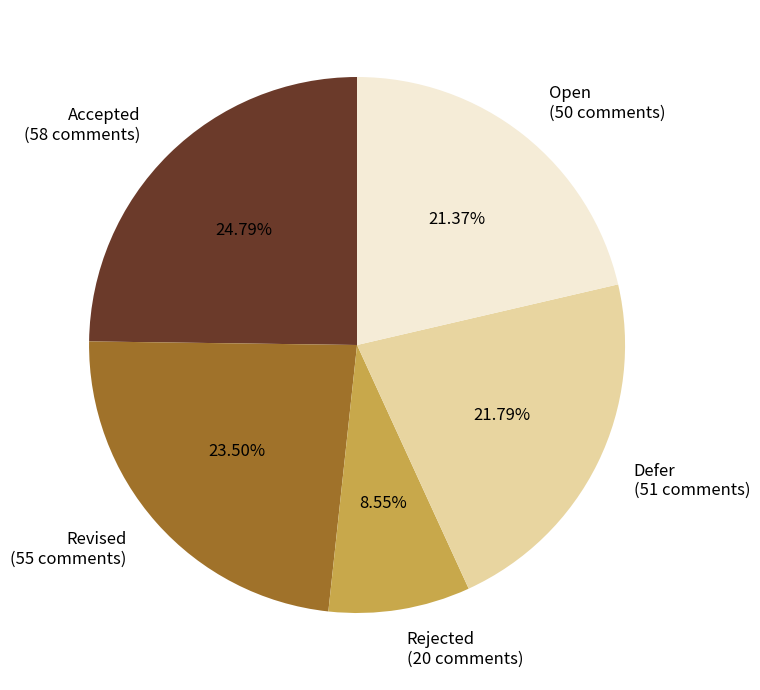

To the nearest percent, what is the average slice percentage?

20%